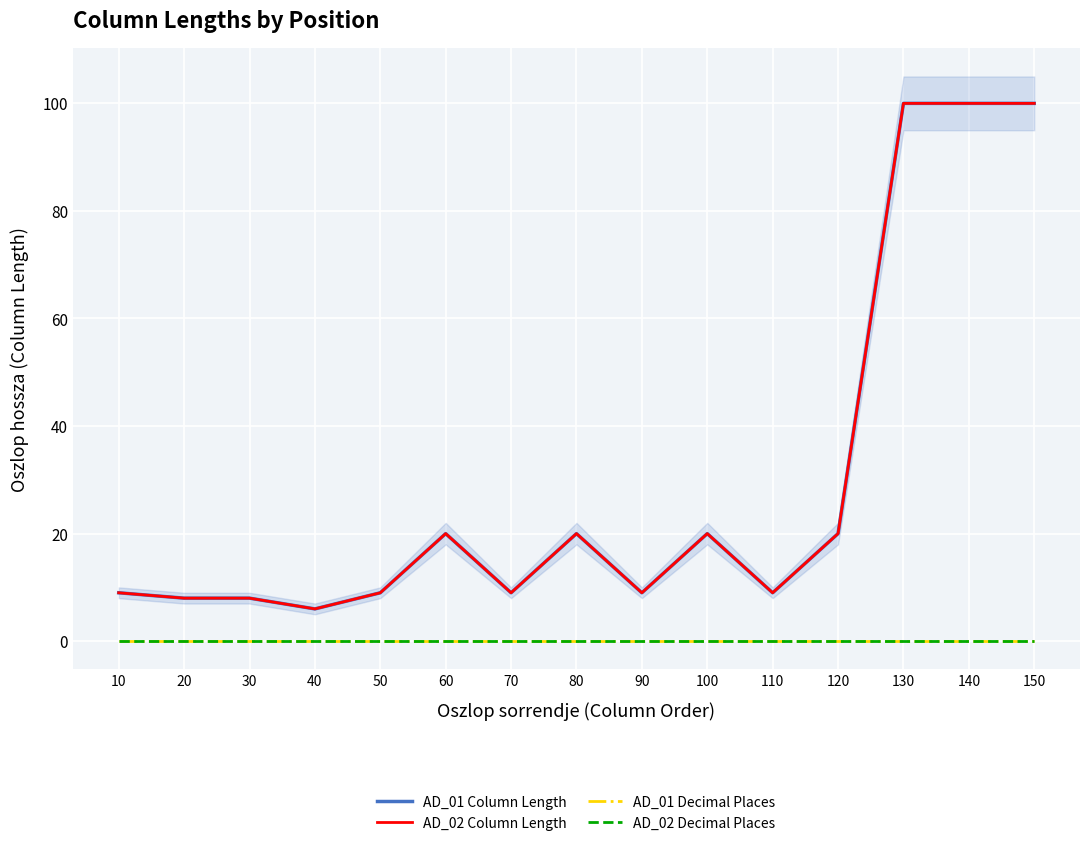

In AD_01 Column Length, how many points are lower than both neighbors (excluding endpoints)?

4